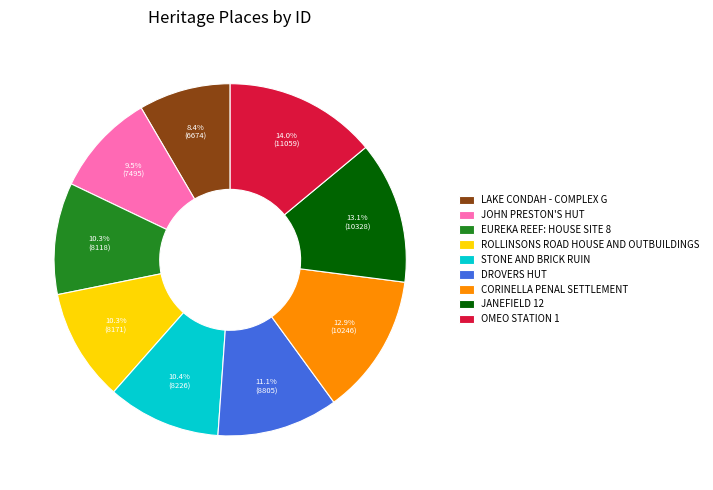

How much of the chart is everything except ROLLINSONS ROAD HOUSE AND OUTBUILDINGS?

89.7%